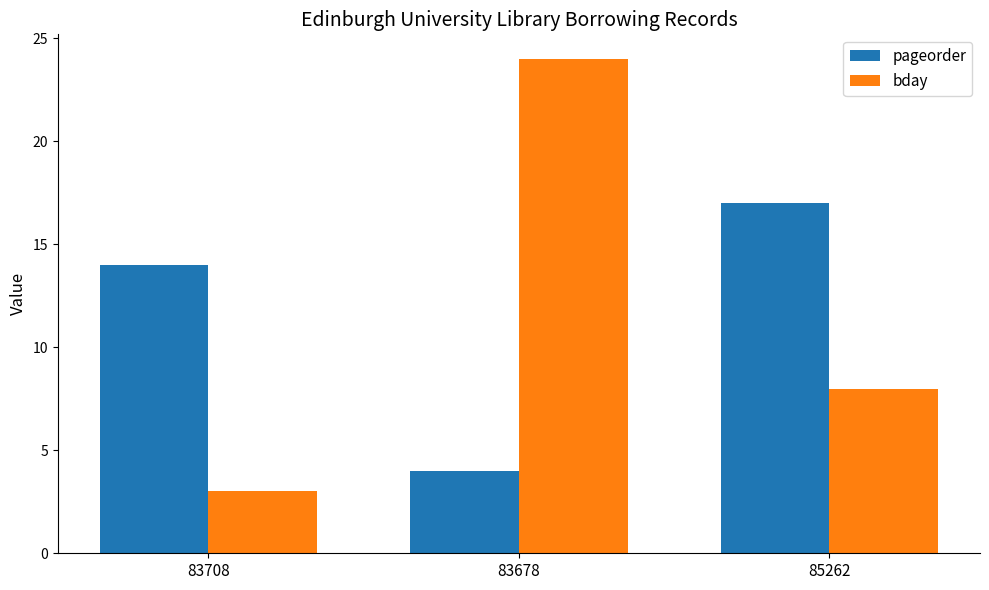

Reading right to left, what are all the values shown in this chart?

pageorder: 85262=17	83678=4	83708=14
bday: 85262=8	83678=24	83708=3